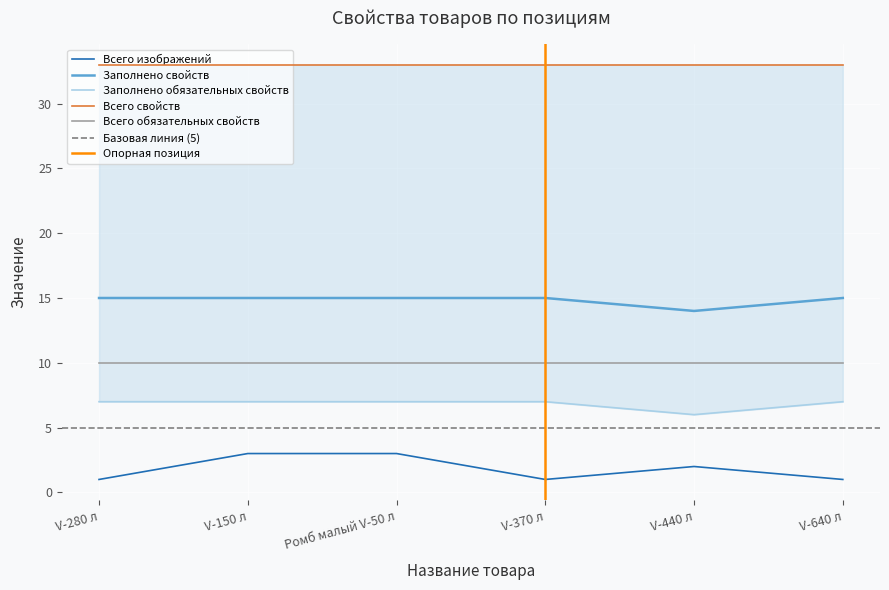

True or false: Заполнено обязательных свойств and Всего изображений cross at least once.

False